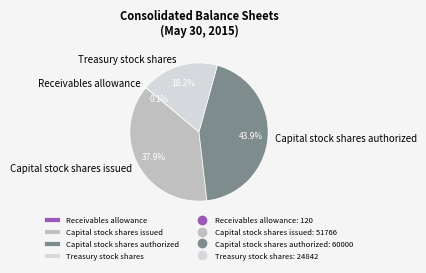

What portion of the pie excludes Capital stock shares issued?

62.1%